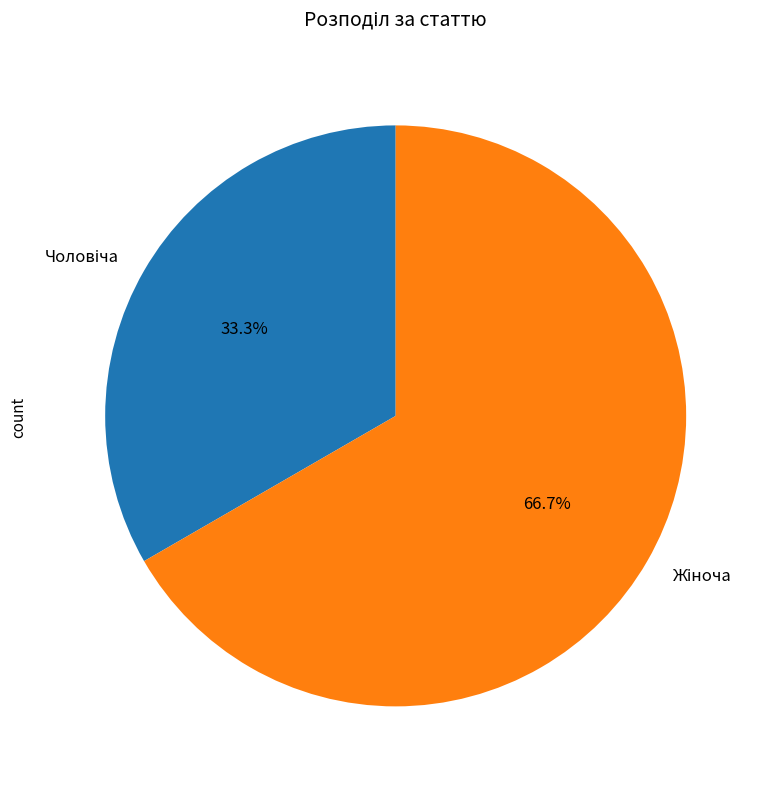

Is there a majority slice in this chart?

Yes